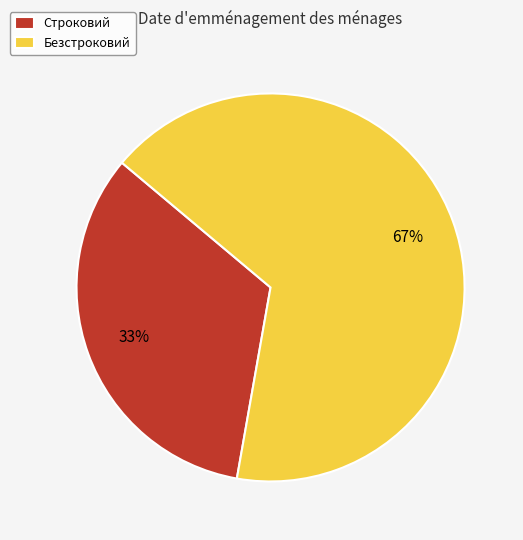

Do Строковий and Безстроковий together represent more than half of the pie?

Yes